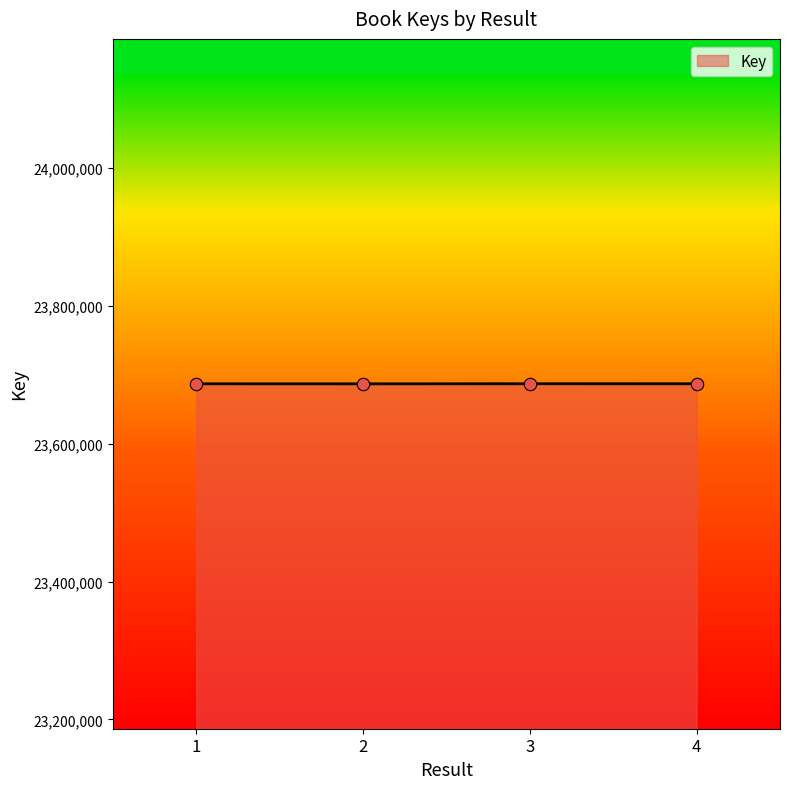

What is the ratio of the value at 1 to the value at 2?

1.0